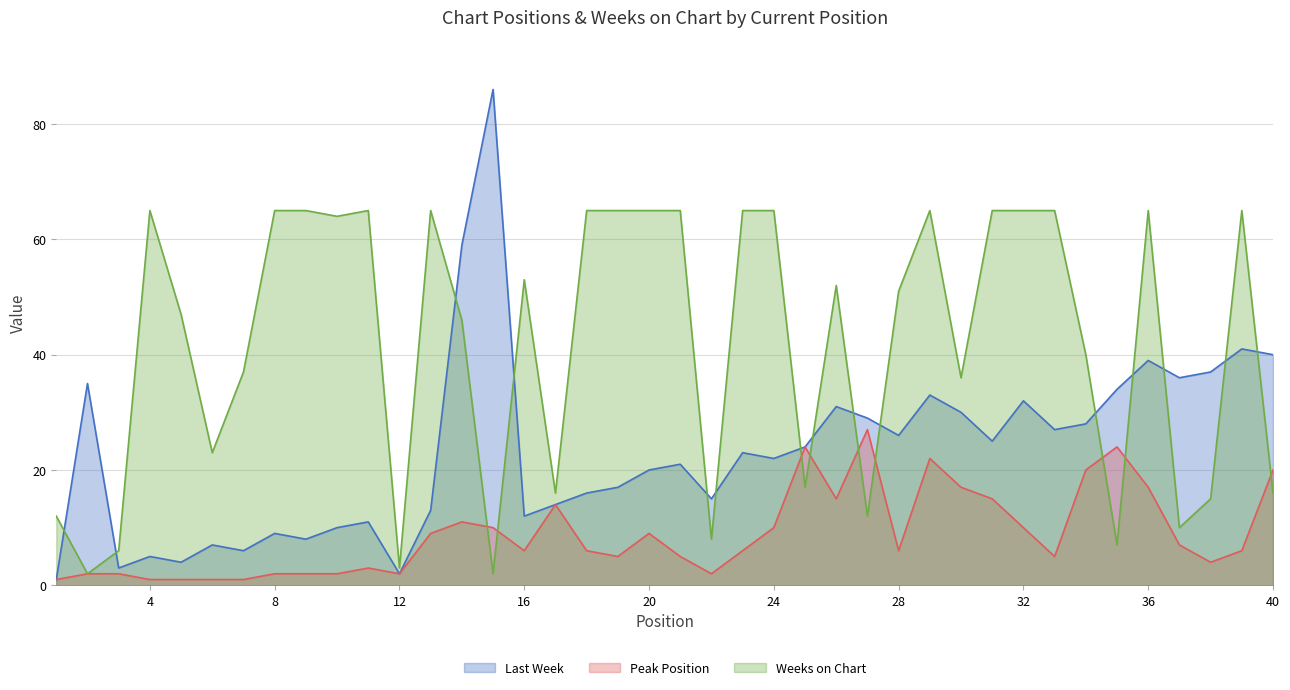

True or false: Peak Position has more than 2 points higher than both neighbors.

True